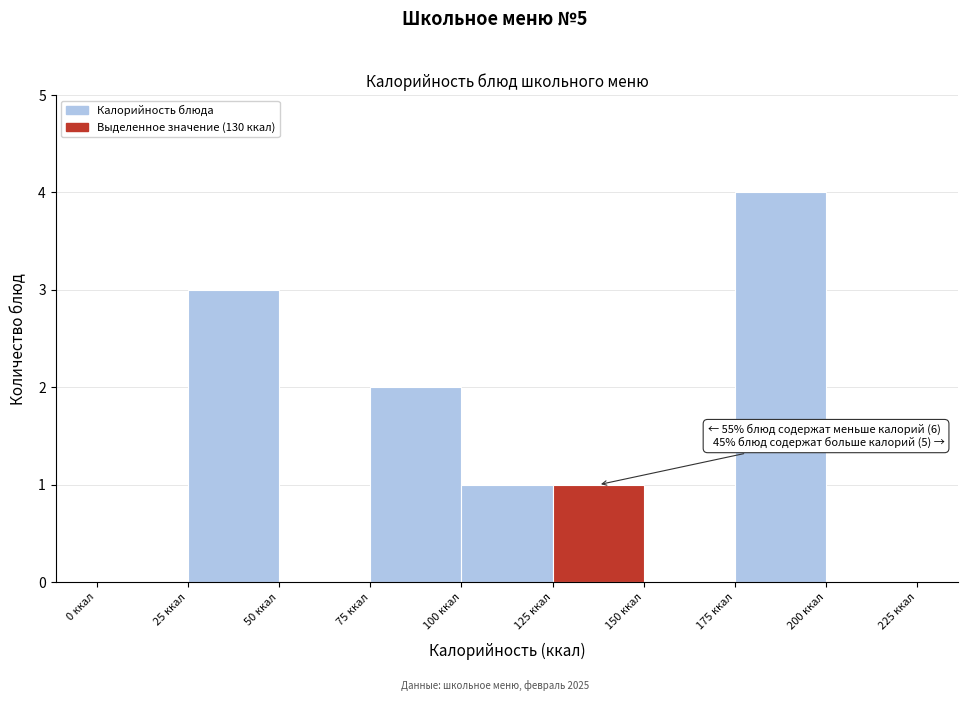

Over which range of the x-axis is the bar tallest?

175 to 200